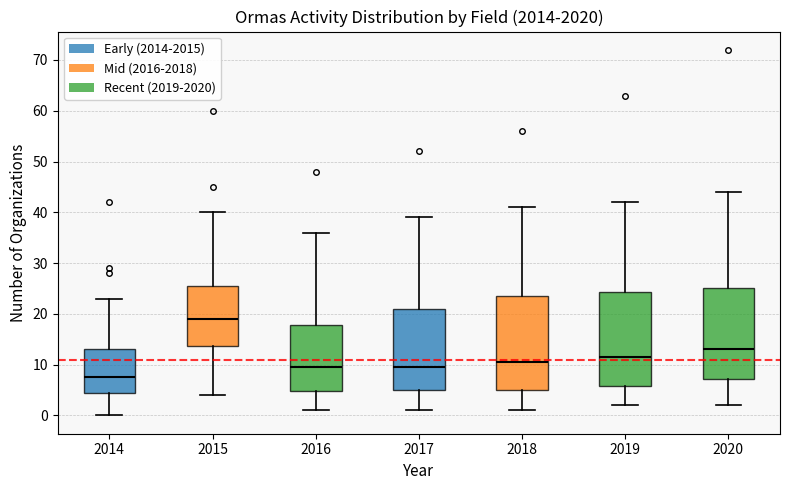

Reading left to right, transcribe this box plot: for each box, give where its median line is, the range the box spans, and where its two whiskers end, as read against the y-axis. The values are not printed on the chart, so give them approximately, as read against the axis.

2014: median 8, box 5 to 13, whiskers 0 to 23
2015: median 19, box 14 to 26, whiskers 4 to 40
2016: median 10, box 5 to 18, whiskers 1 to 36
2017: median 10, box 5 to 21, whiskers 1 to 39
2018: median 11, box 5 to 24, whiskers 1 to 41
2019: median 12, box 6 to 24, whiskers 2 to 42
2020: median 13, box 7 to 25, whiskers 2 to 44